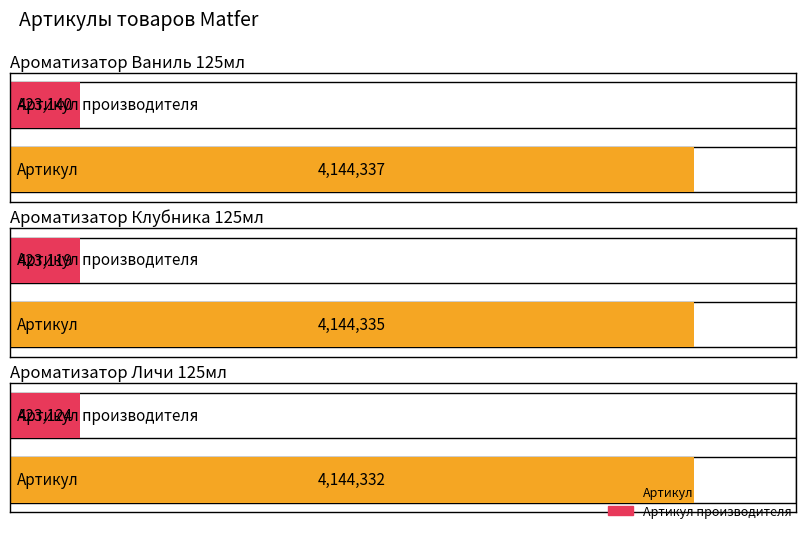

What is the sum of the Артикул values at Ароматизатор Ваниль 125мл and Ароматизатор Личи 125мл?

8288669